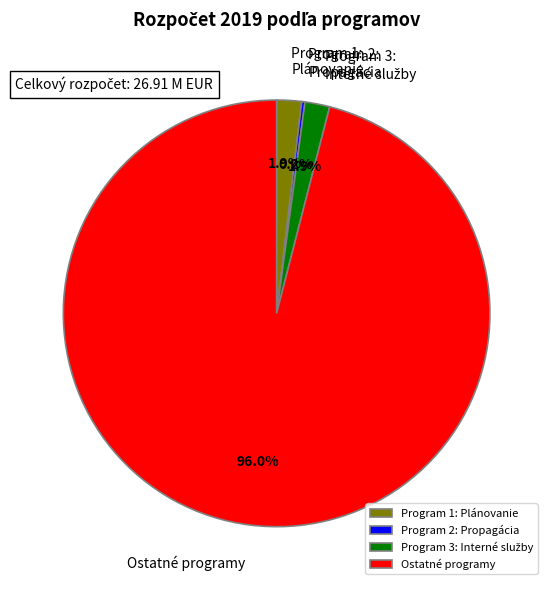

Combined, what portion of the pie is Ostatné programy and Program 1: Plánovanie?

97.9%